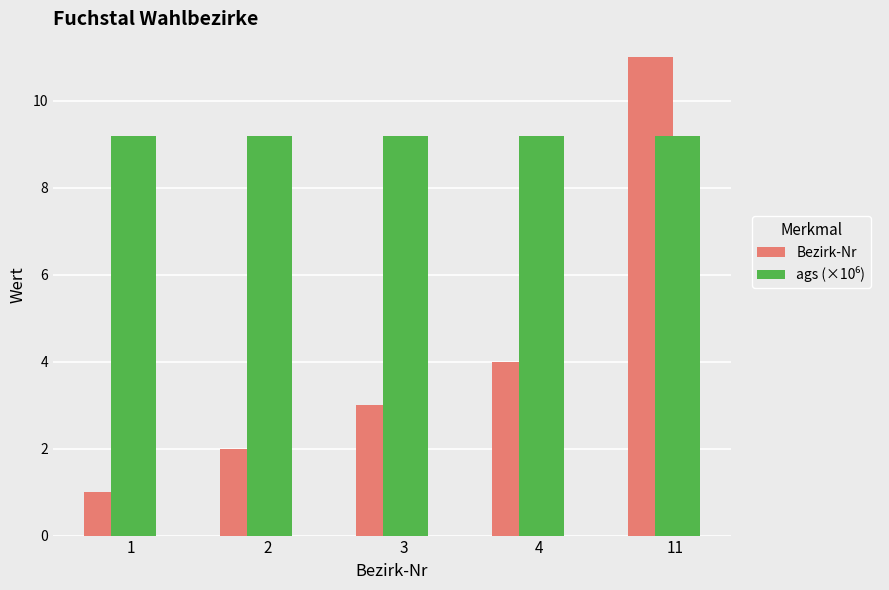

At which label is Bezirk-Nr closest to 6?

4